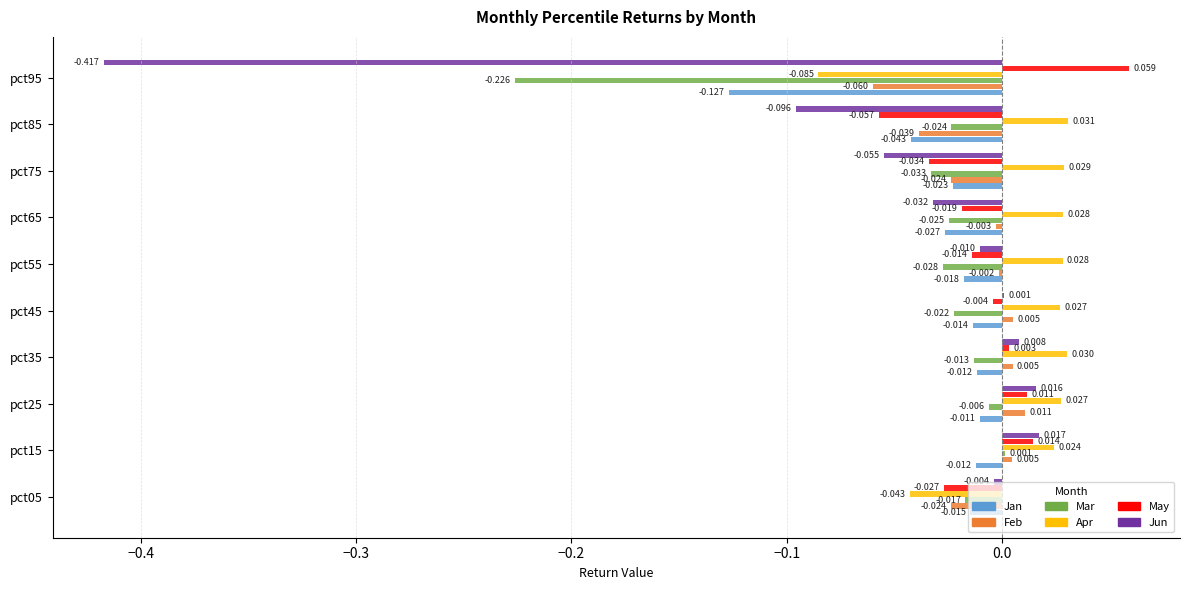

Is the value of Apr at pct95 greater than the value of Feb at pct65?

No